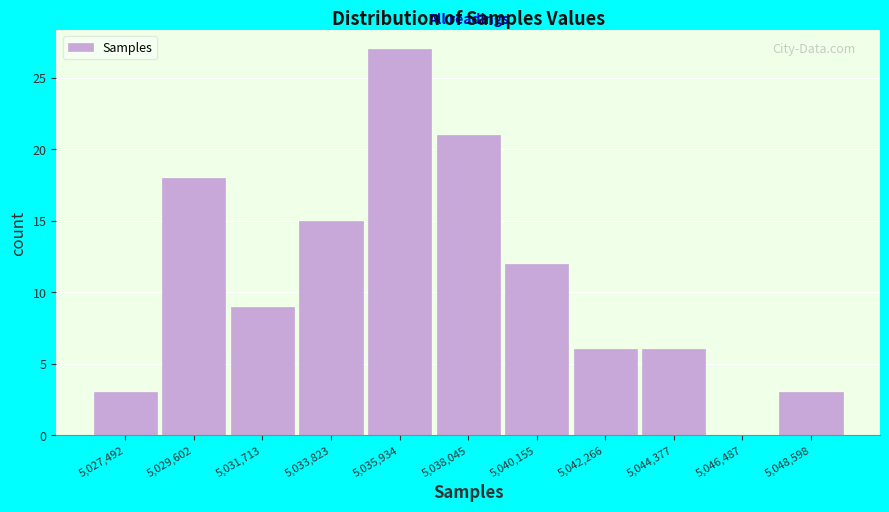

Reading right to left, transcribe all the data shown in this chart.

5,048,598=3	5,046,487=0	5,044,377=6	5,042,266=6	5,040,155=12	5,038,045=21	5,035,934=27	5,033,823=15	5,031,713=9	5,029,602=18	5,027,492=3